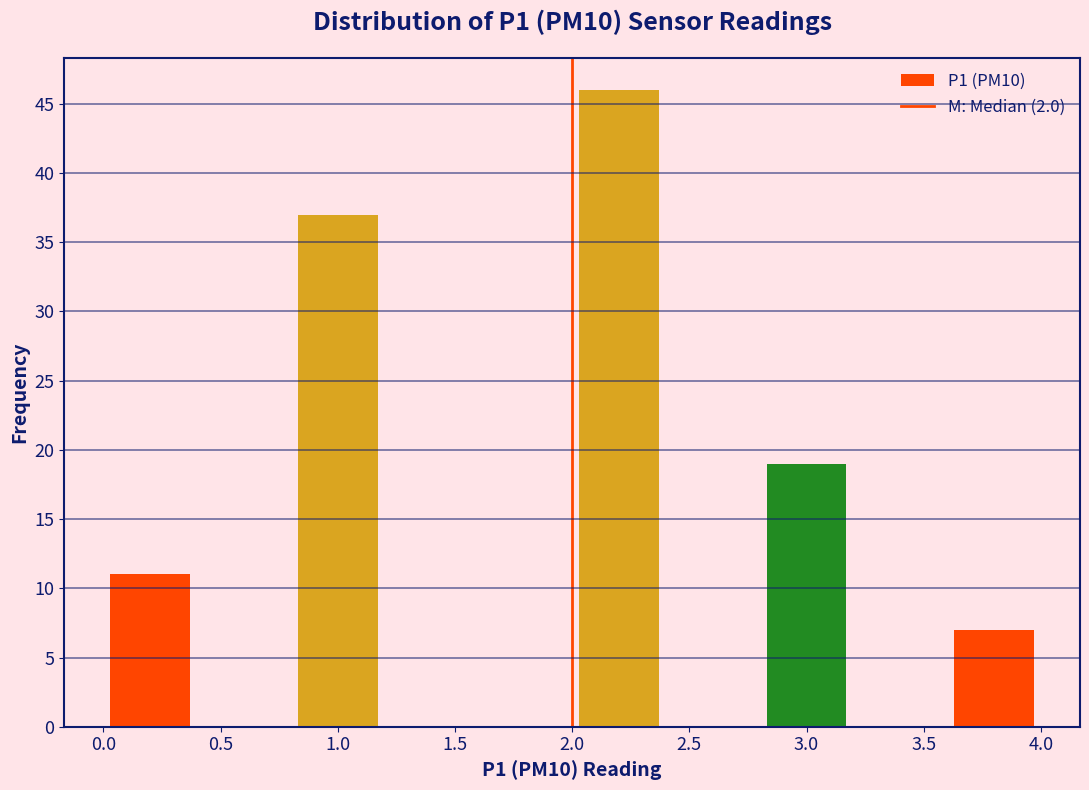

Over which range of the x-axis is the bar tallest?

2.0 to 2.4